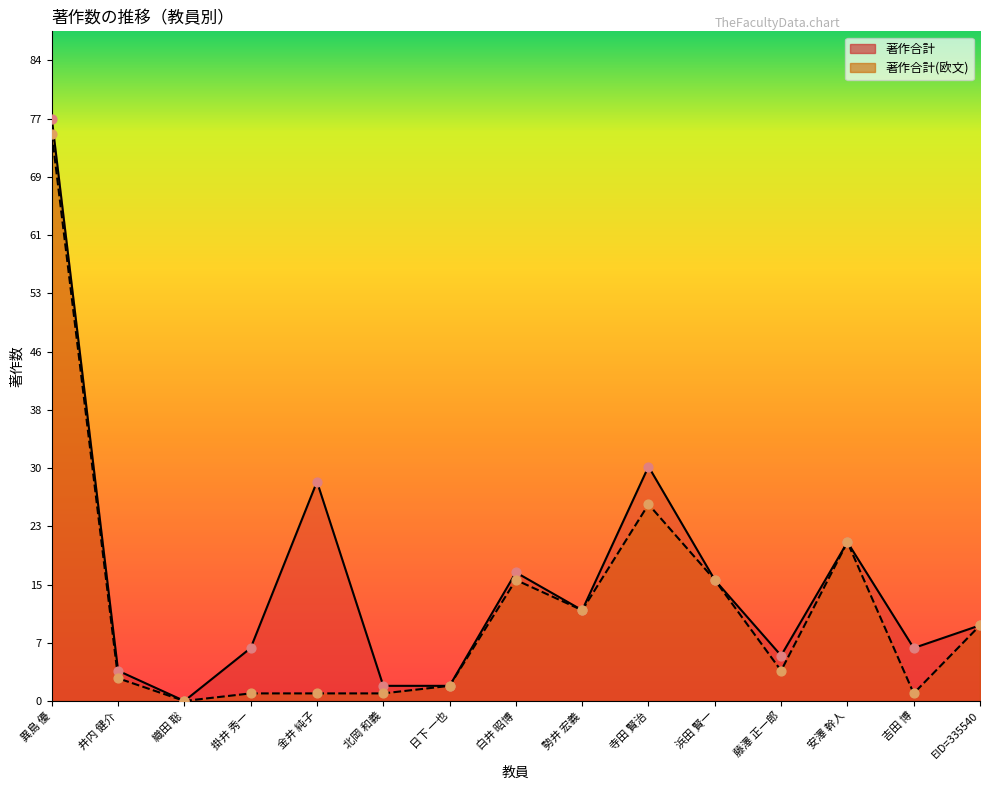

Which series has the largest total across all categories?

著作合計